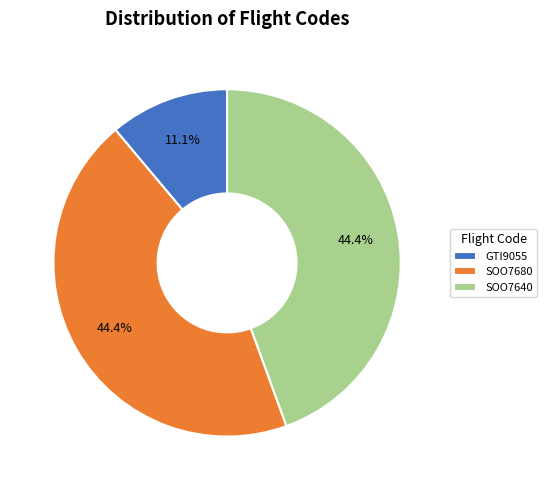

Does SOO7680 represent more than half of the total?

No